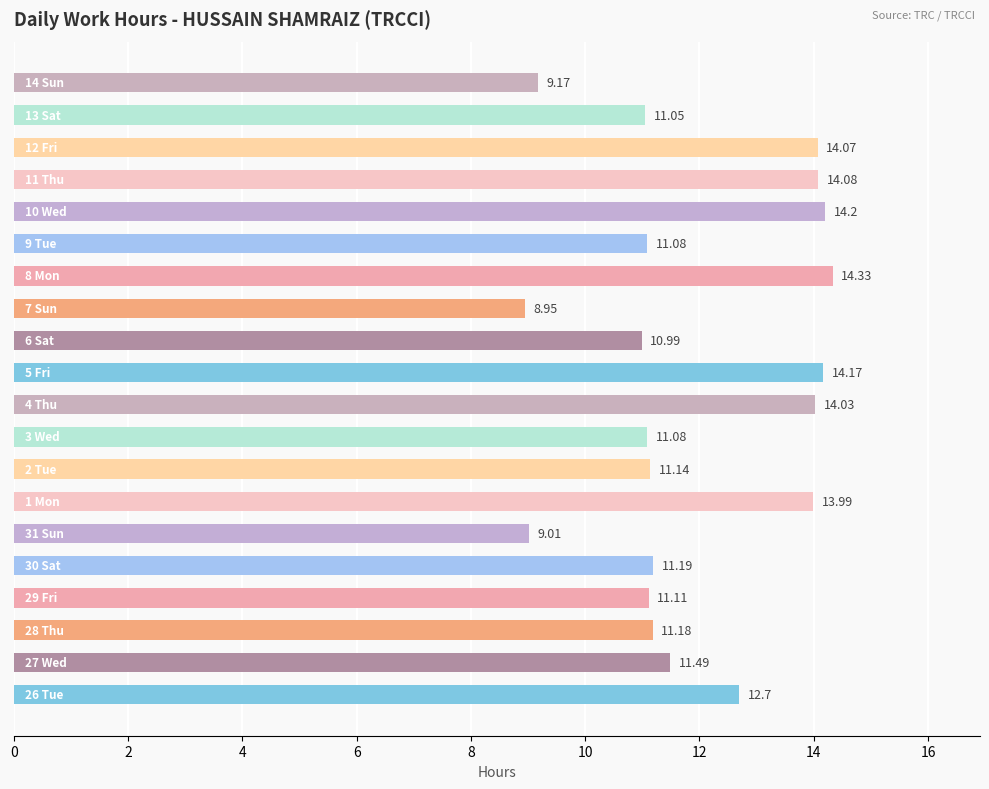

What is the average value?

12.0